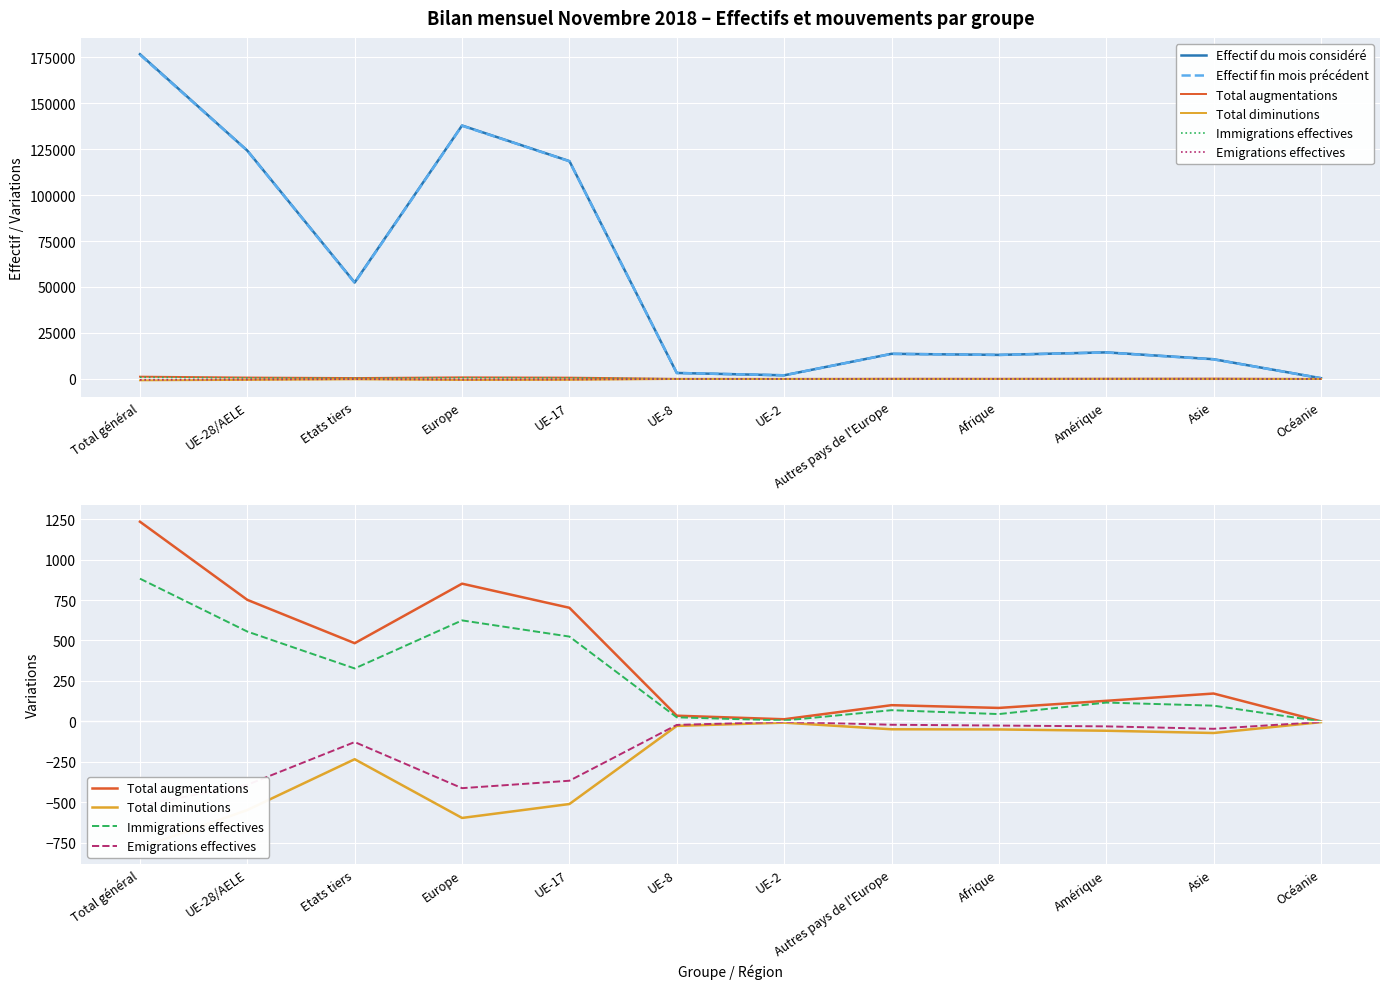

At UE-28/AELE, list the series in order from smallest to largest.

Total diminutions, Emigrations effectives, Immigrations effectives, Total augmentations, Effectif fin mois précédent, Effectif du mois considéré